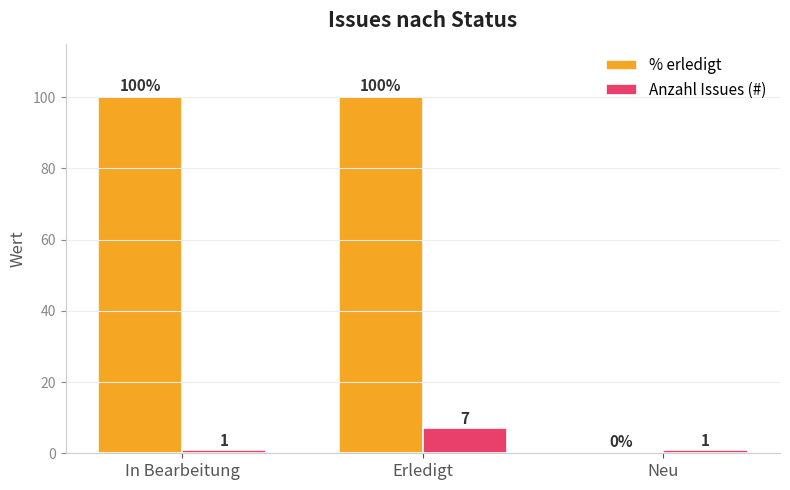

How many % erledigt values are between 0 and 100?

3